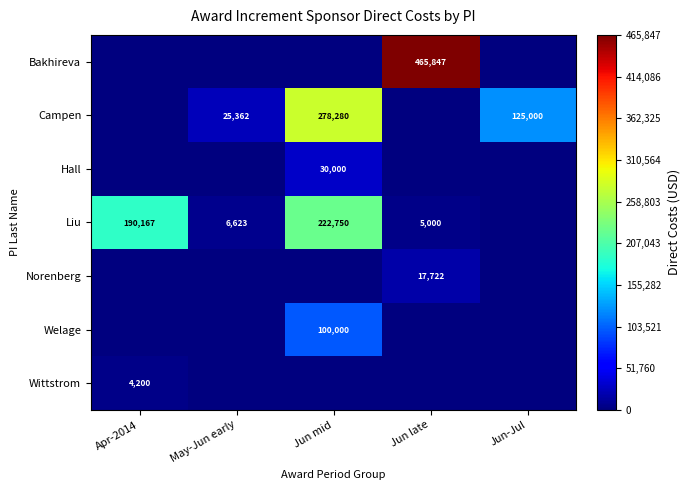

True or false: Campen has a value of 25362 at May-Jun early.

True